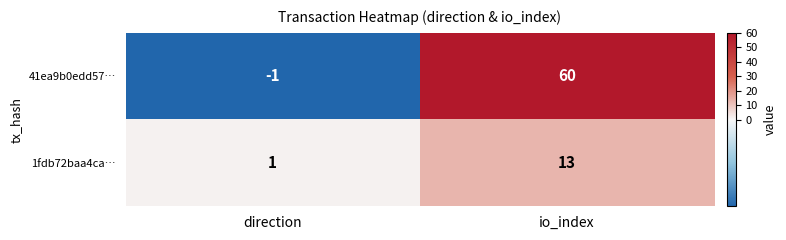

Reading left to right, extract all data points from this chart.

41ea9b0edd57…: -1	60
1fdb72baa4ca…: 1	13